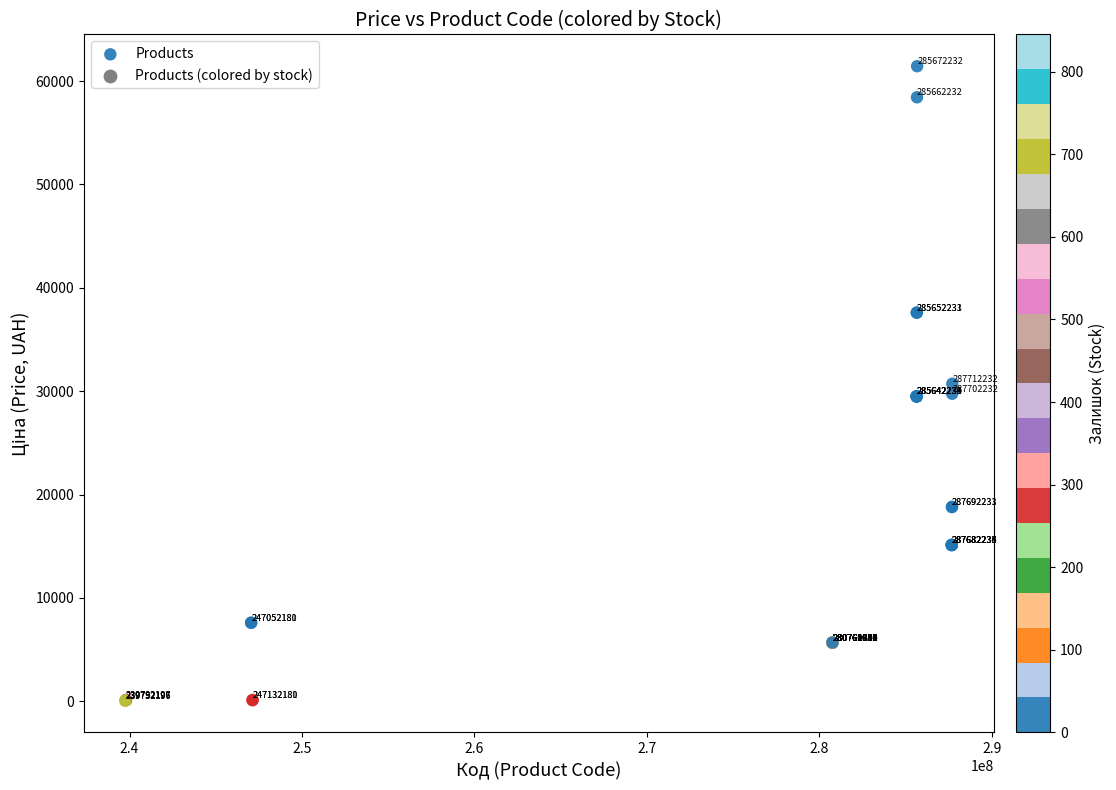

What Y value in the scatter plot is closest to 30745?

30717.1